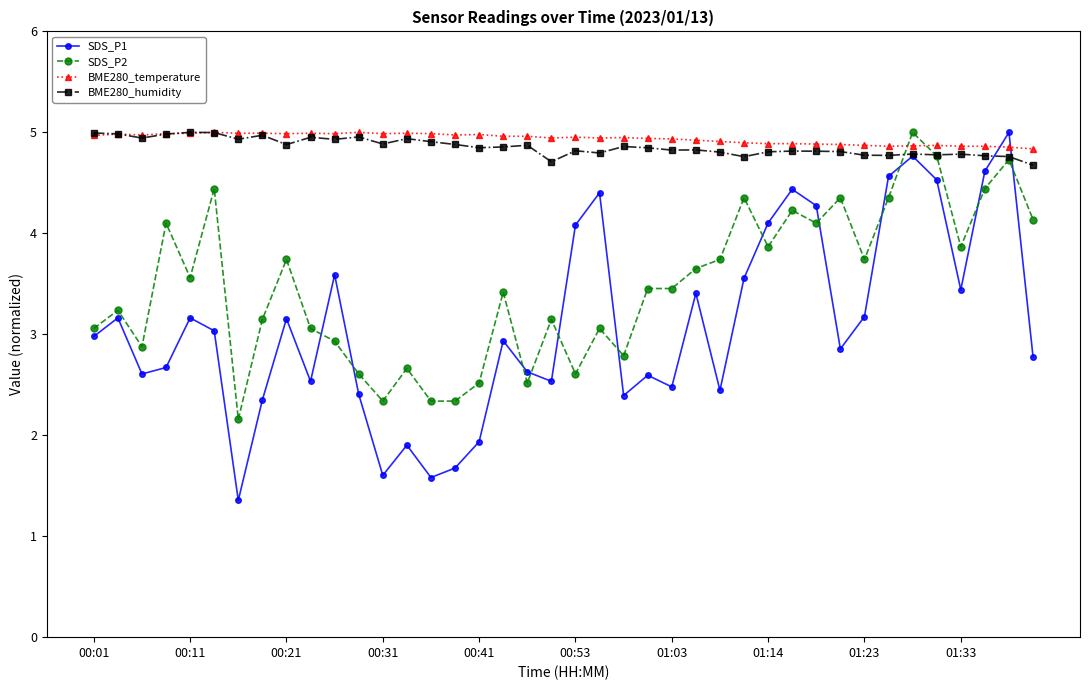

What is the minimum value for BME280_temperature?

4.8